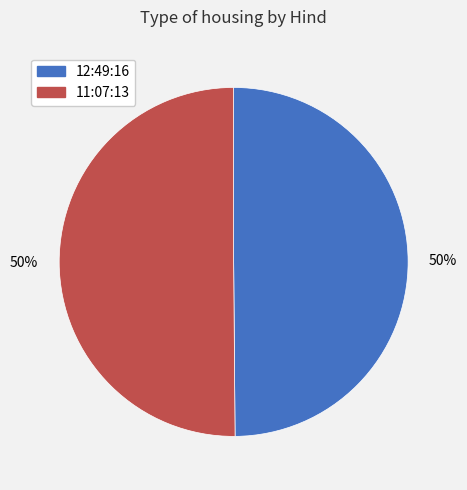

To the nearest percent, what is the average slice percentage?

50%